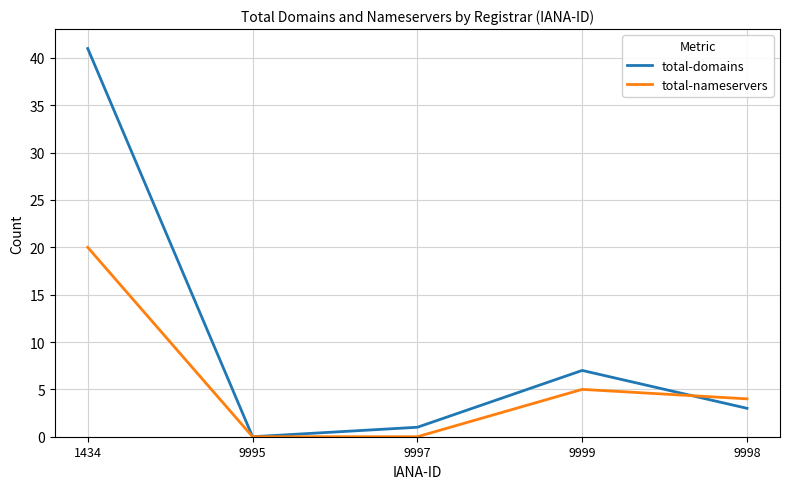

What position from the right is 9997?

3